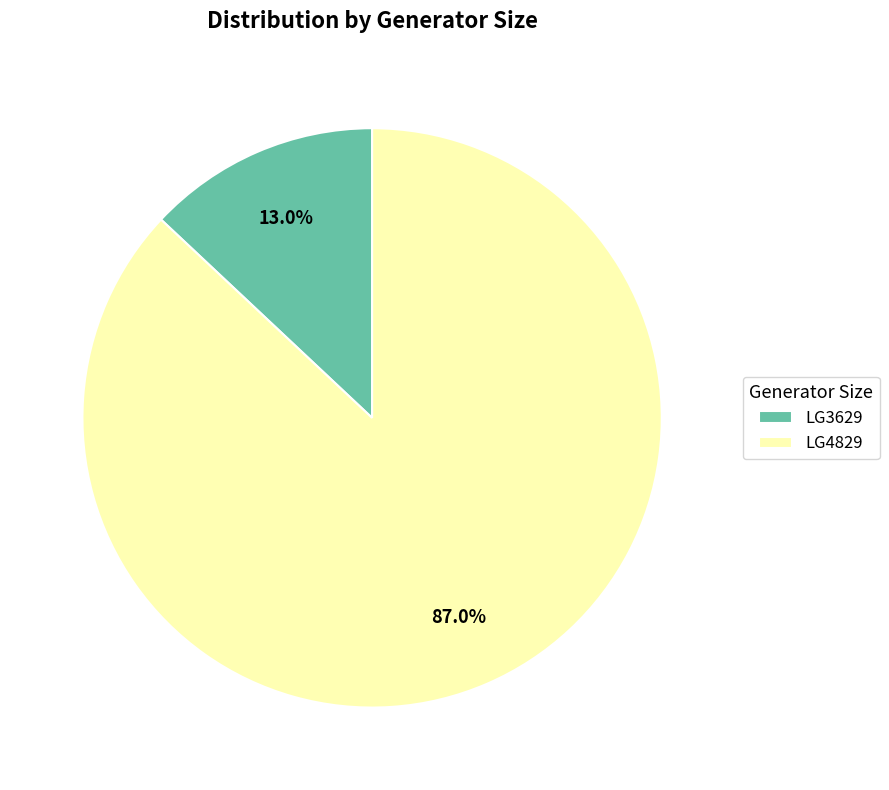

Do LG3629 and LG4829 together represent more than half of the pie?

Yes